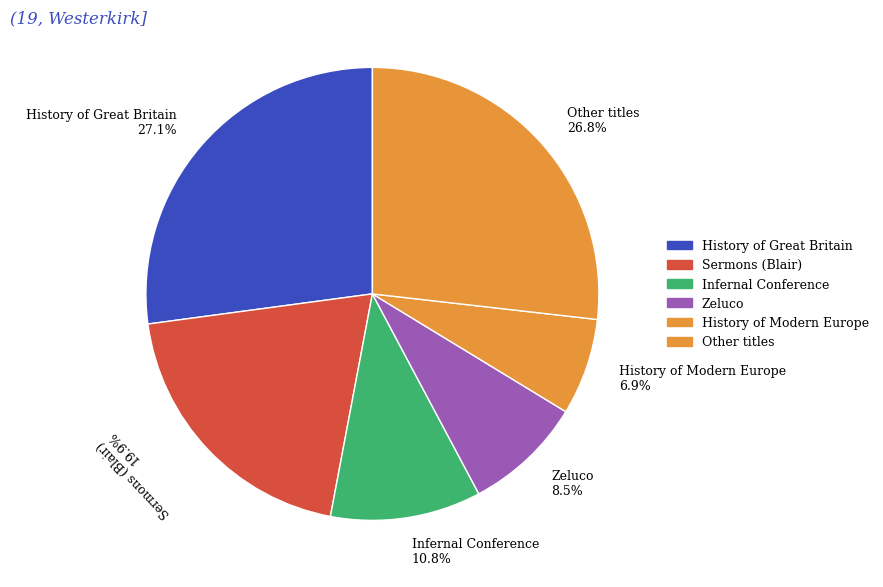

How many slices are in this pie chart?

6